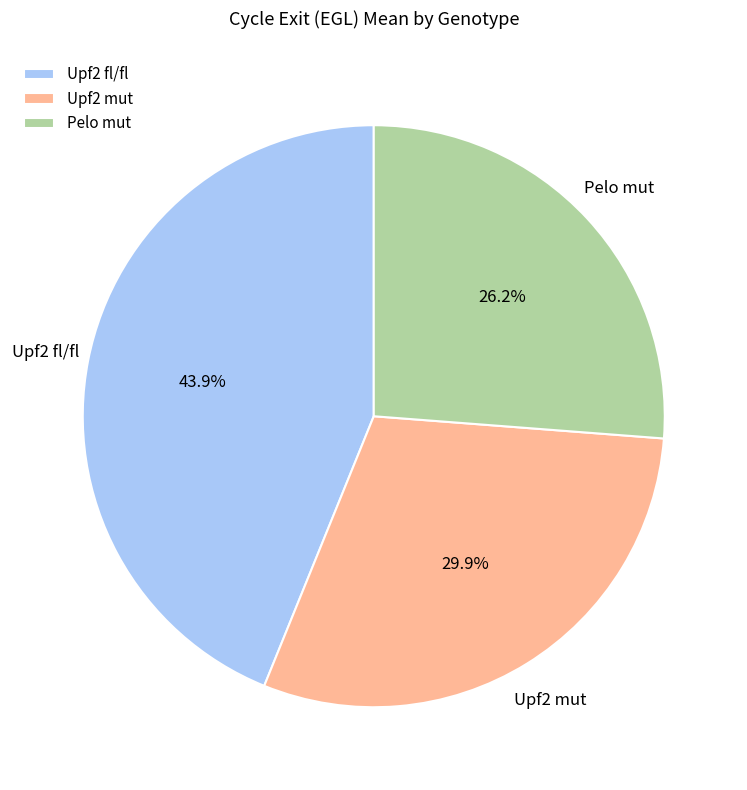

Count the number of slices in the pie.

3